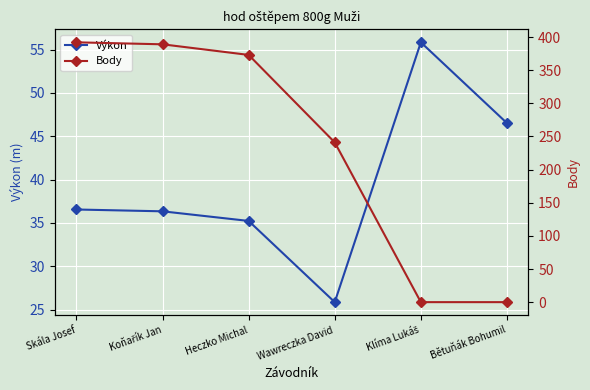

True or false: Výkon has more than 2 interior local peaks.

False